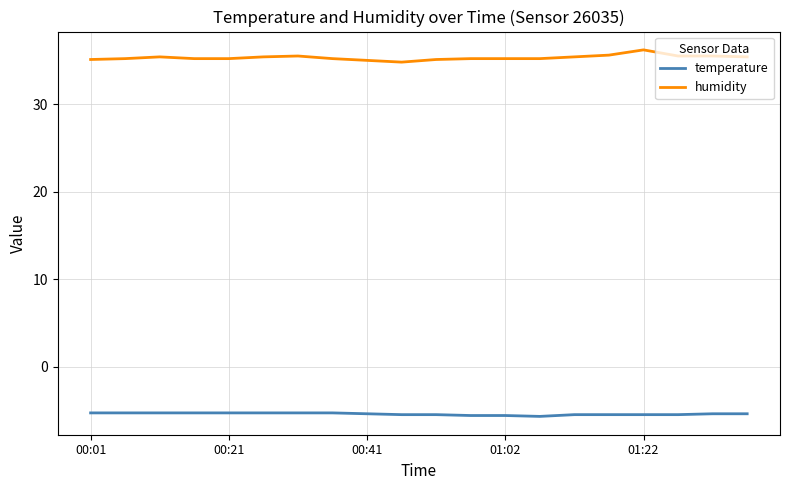

What is the lowest value of the humidity series?

34.8